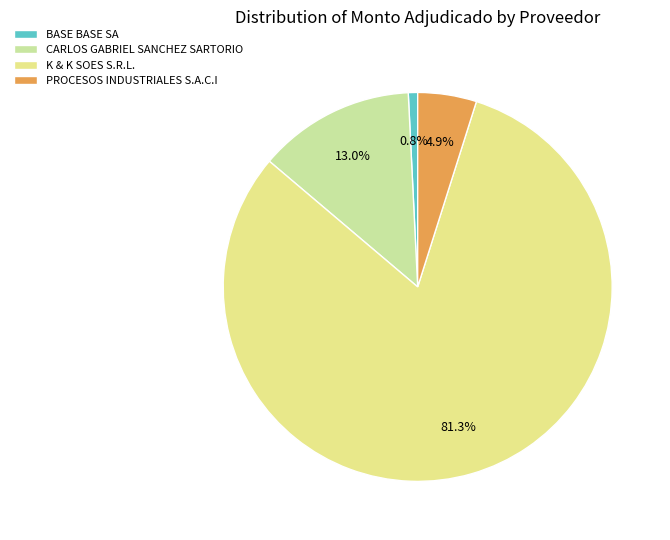

Which category has the smallest portion of the pie?

BASE BASE SA